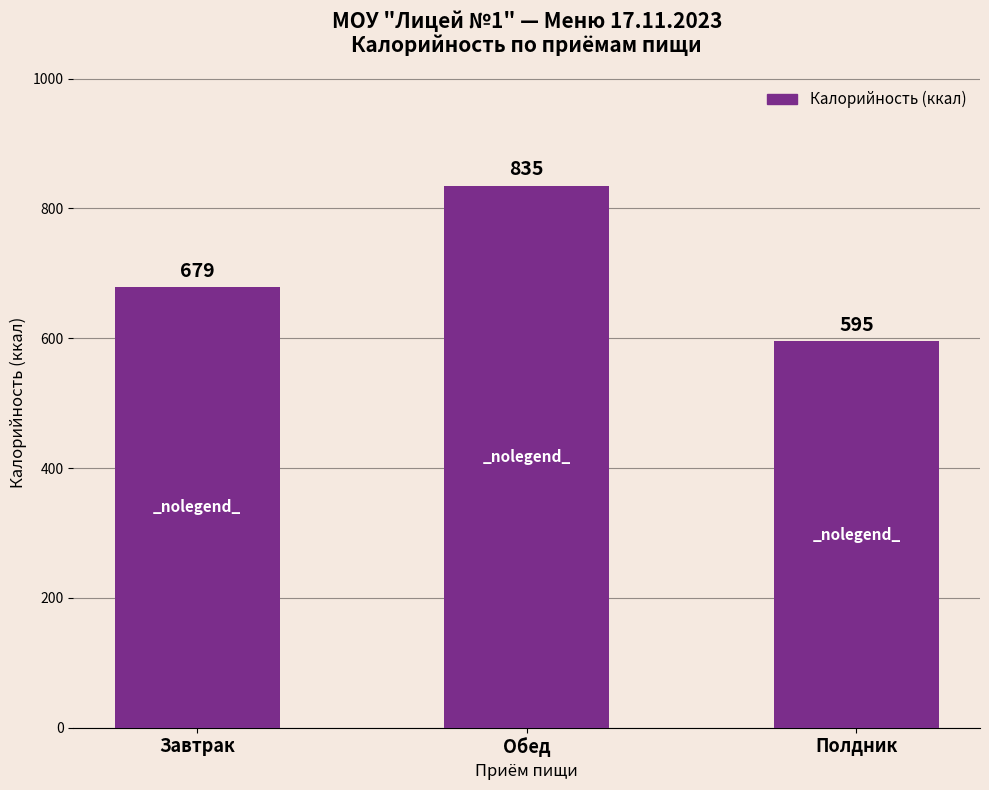

What position from the left is Обед?

2